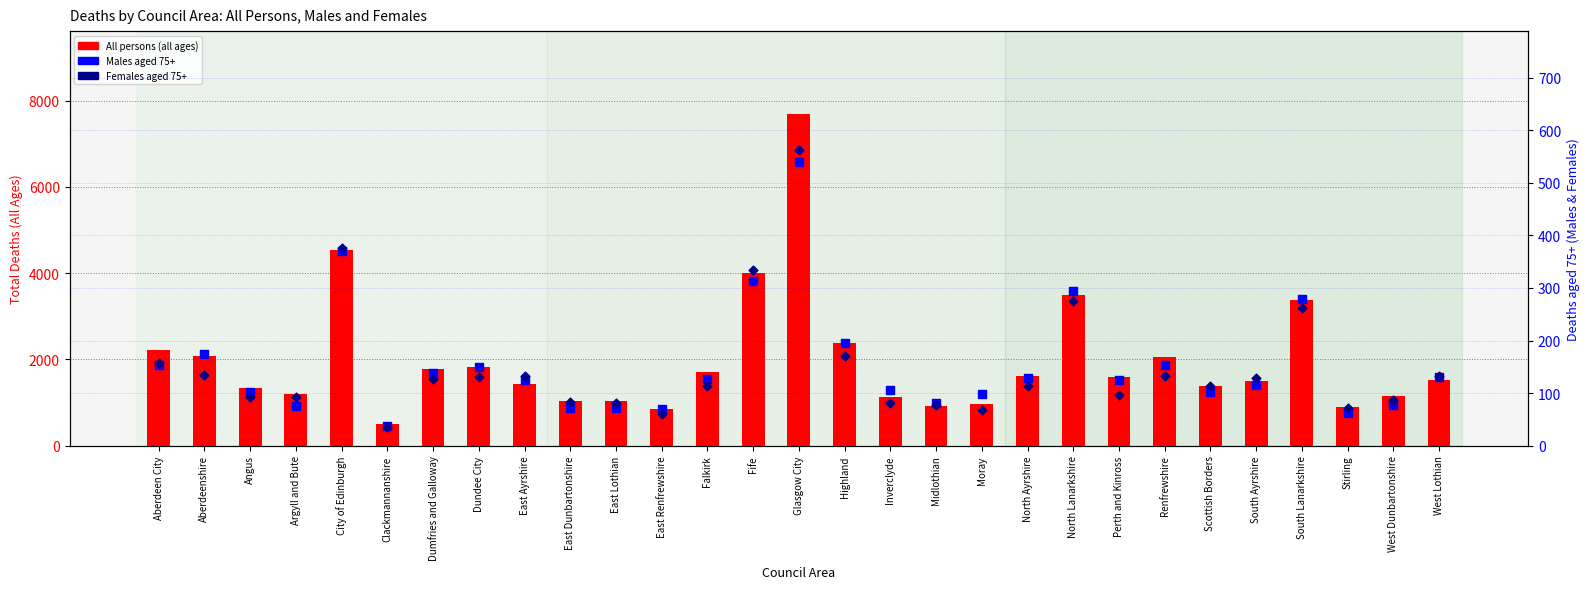

Which series reaches the maximum Y coordinate?

All persons (all ages)